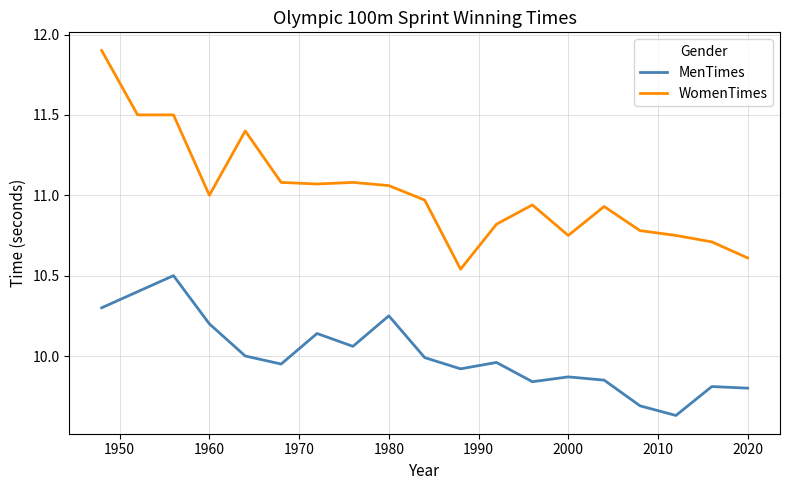

True or false: WomenTimes and MenTimes cross at least once.

False